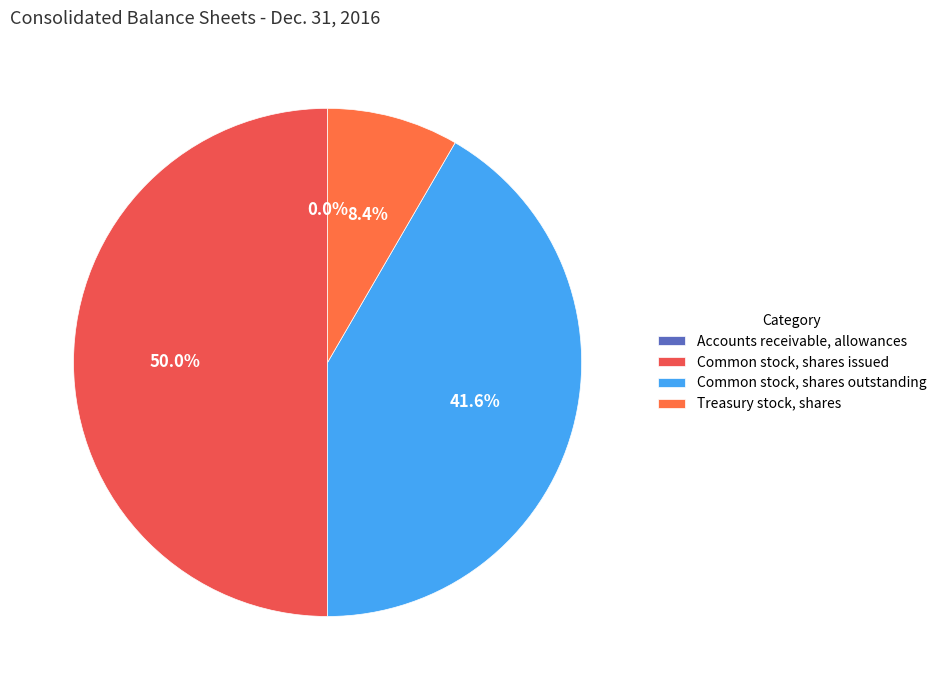

Which slice is the largest?

Common stock, shares issued